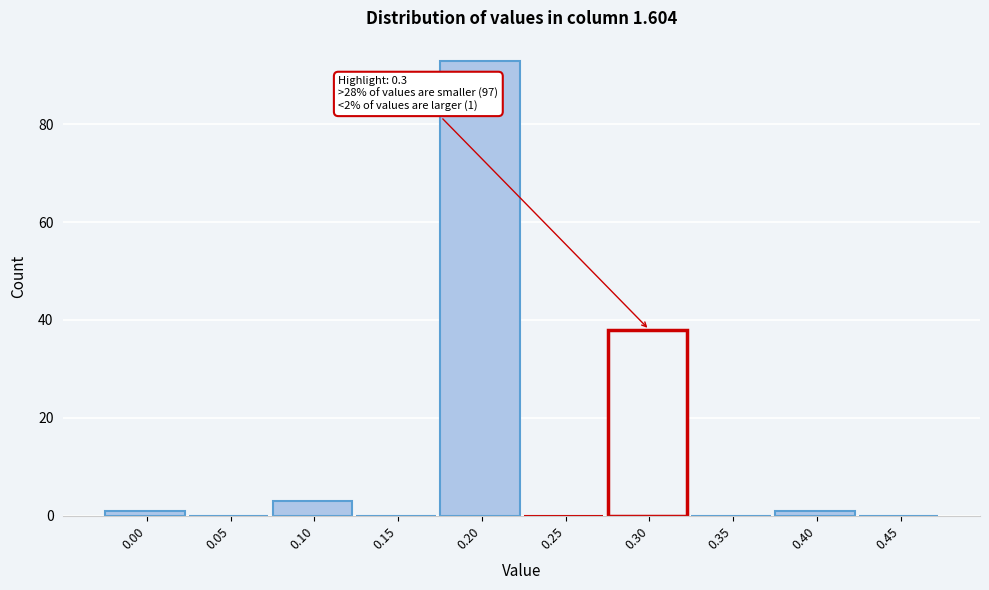

Reading right to left, extract all data points from this chart.

0.45=0	0.40=1	0.35=0	0.30=38	0.25=0	0.20=93	0.15=0	0.10=3	0.05=0	0.00=1